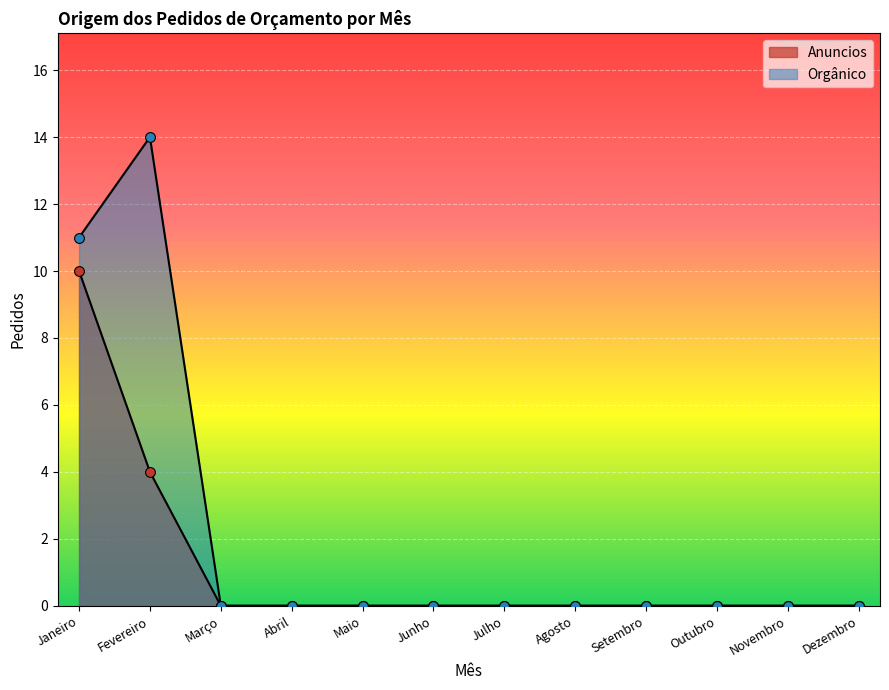

At which category is the sum across all series the highest?

Janeiro